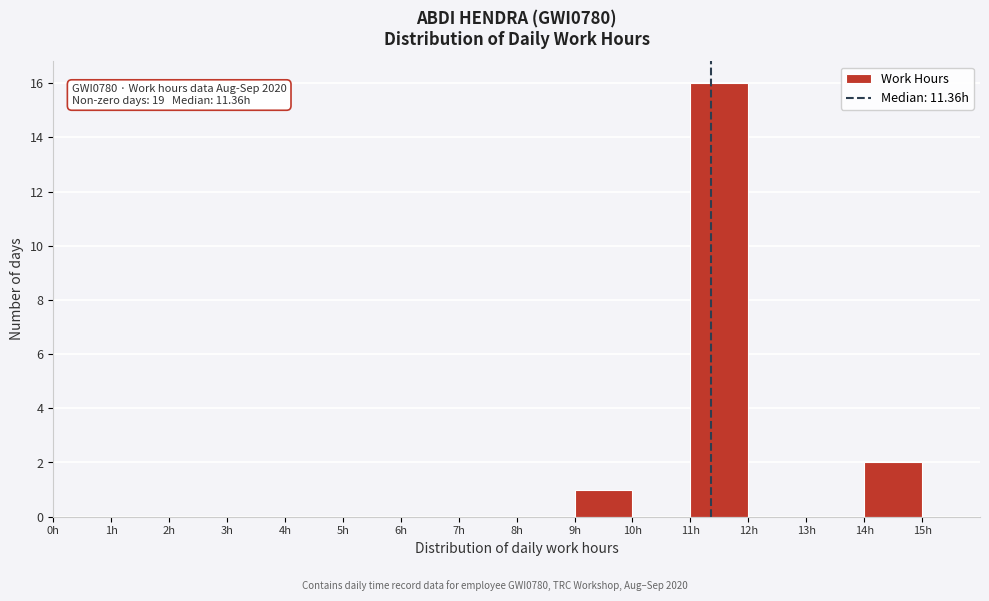

Which range on the x-axis has the tallest bar?

11 to 12